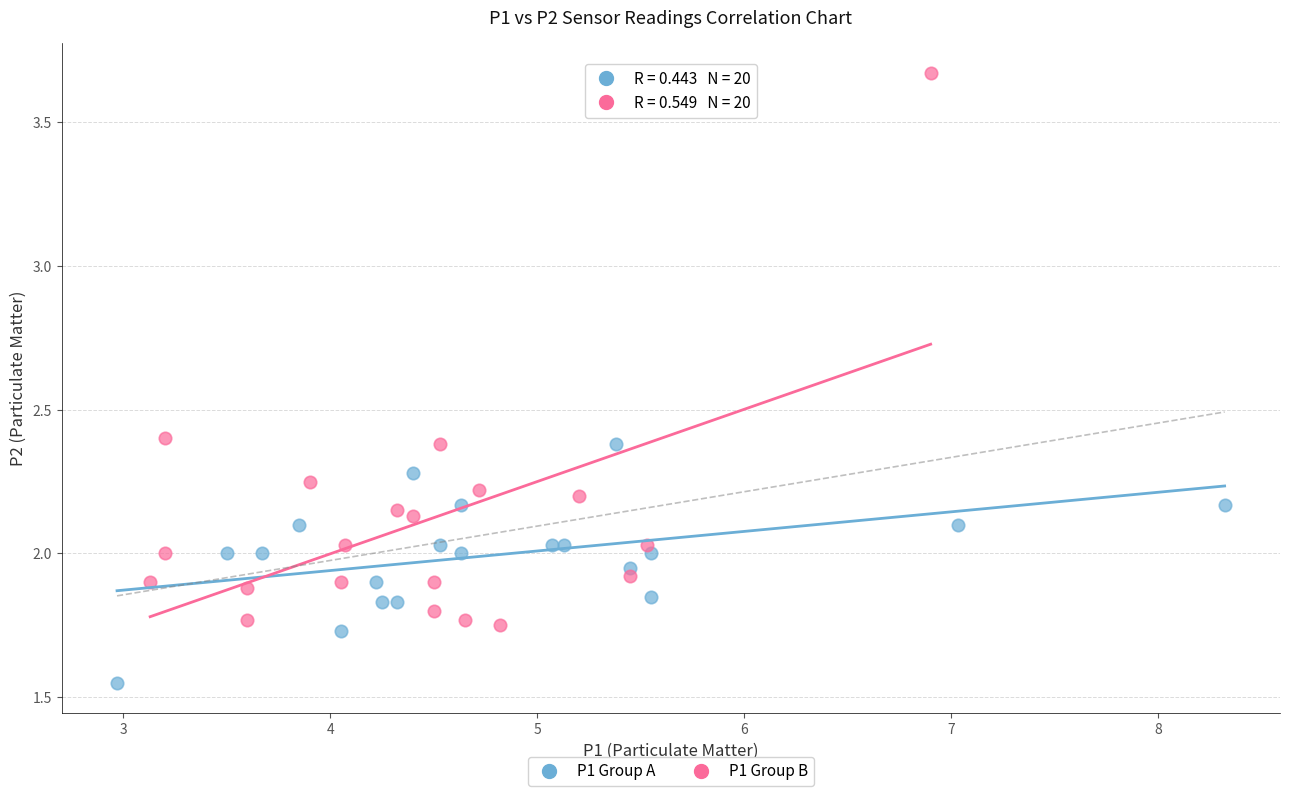

What are all the series names shown in the legend?

P1 Group A, P1 Group B